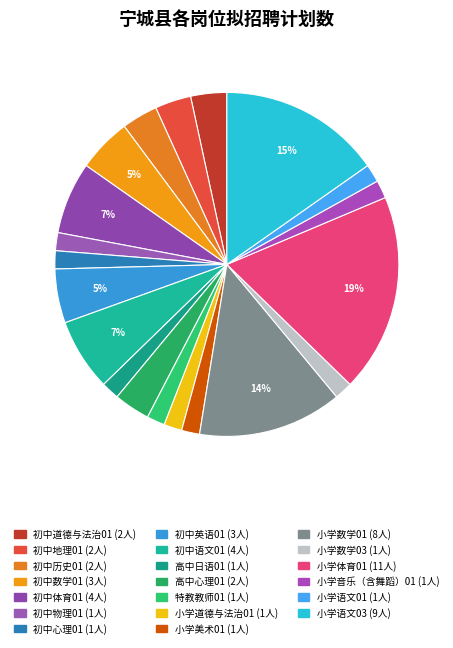

Approximately how many times larger is the value at 初中物理01 compared to 小学道德与法治01?

1.0